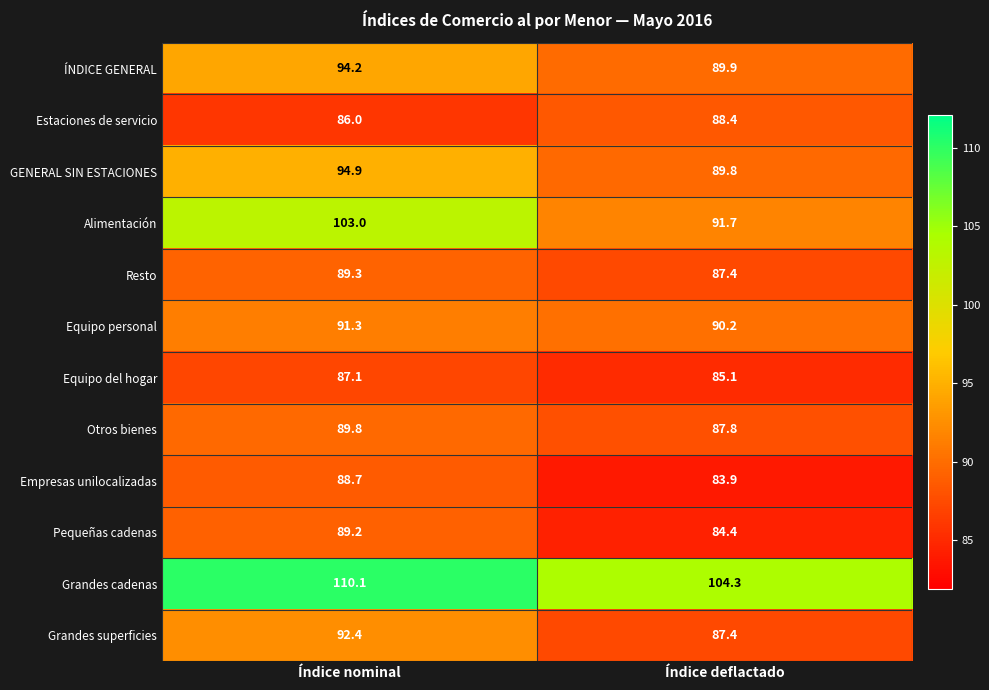

The Estaciones de servicio series shows 33.5 at Índice nominal. True or false?

False